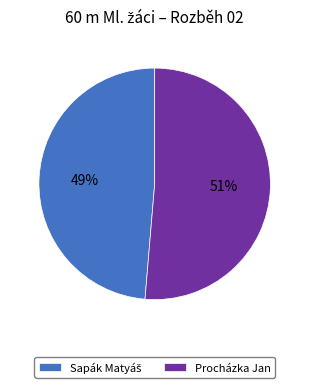

Is it true that Procházka Jan is 42% of the pie?

False